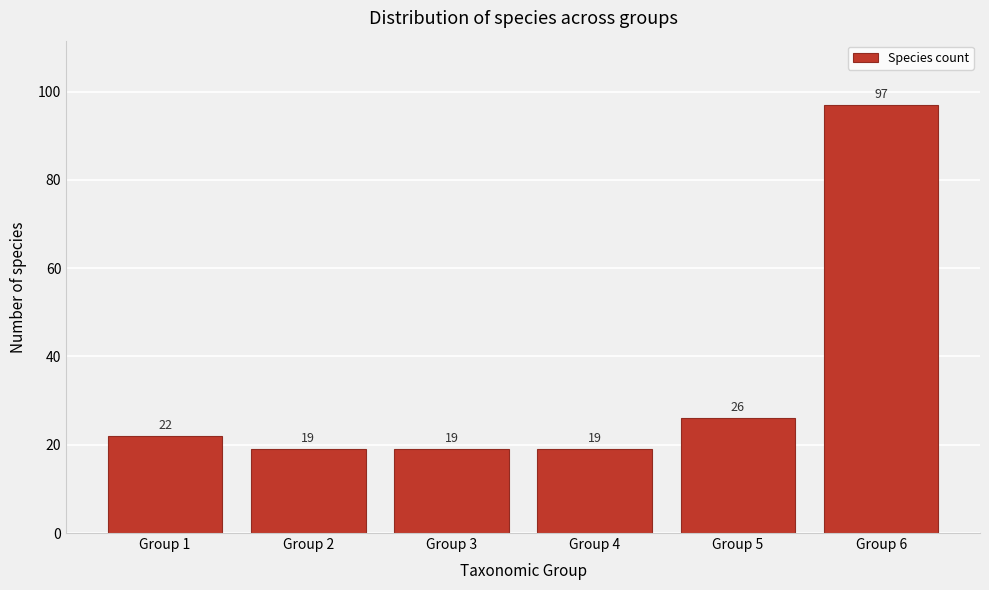

Reading right to left, what are all the values shown in this chart?

Group 6=97	Group 5=26	Group 4=19	Group 3=19	Group 2=19	Group 1=22